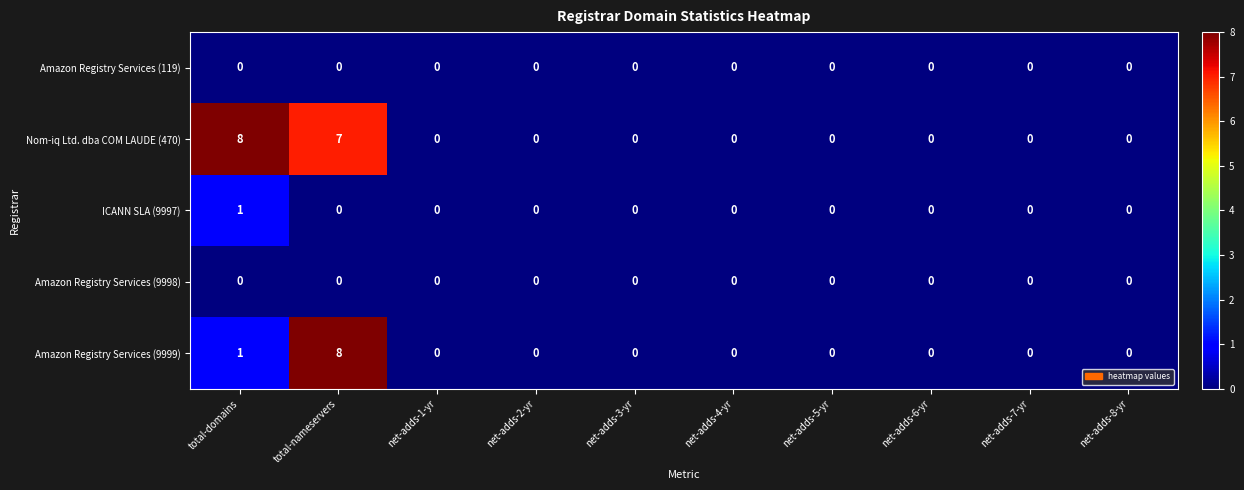

Which series has the largest total across all categories?

Nom-iq Ltd. dba COM LAUDE (470)